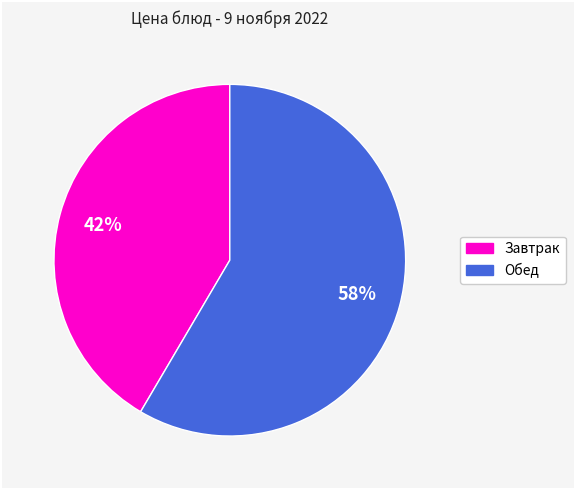

Is there any slice that represents more than half of the pie?

Yes